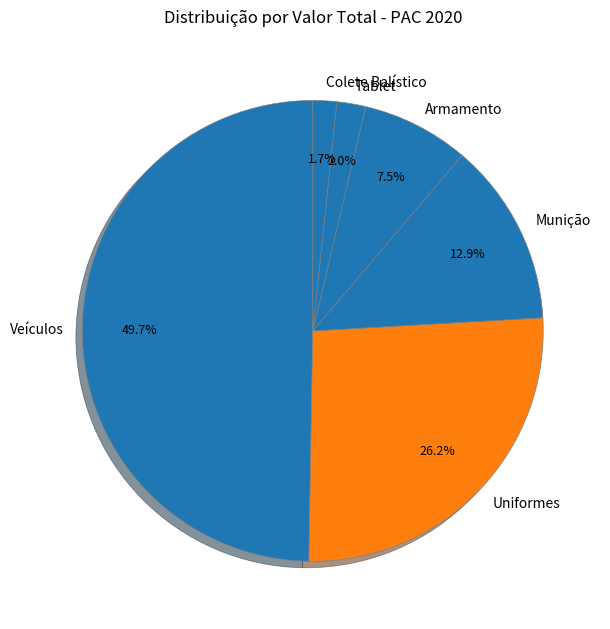

To the nearest percent, what is the combined percentage of Colete Balístico and Veículos?

51%